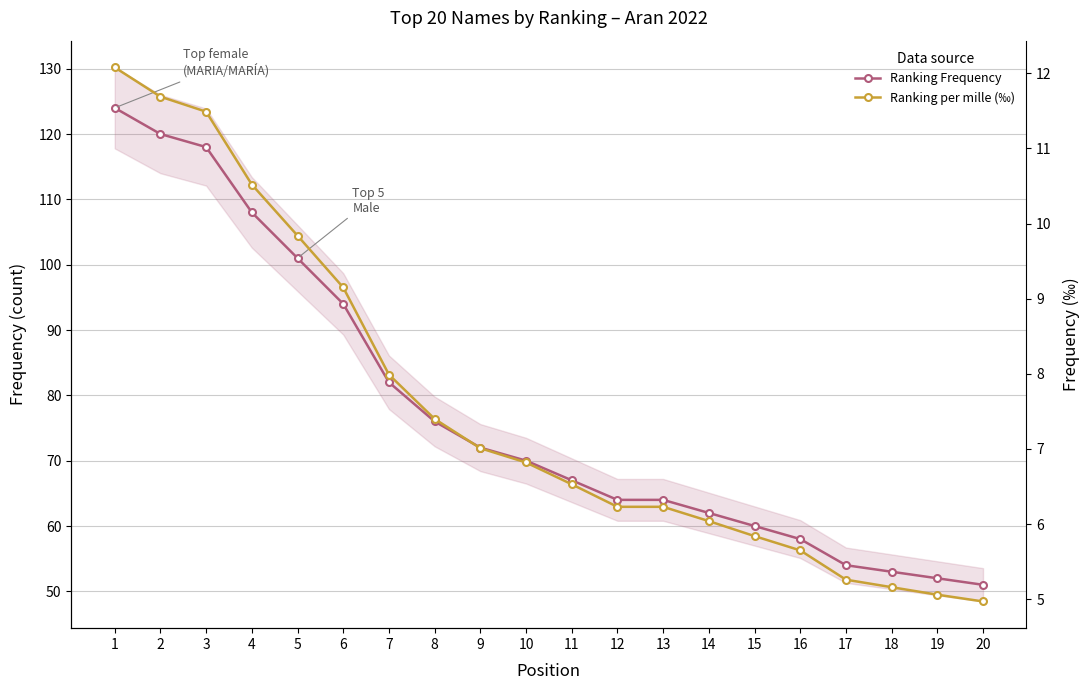

True or false: Ranking per mille (‰) has more than 2 interior local peaks.

False